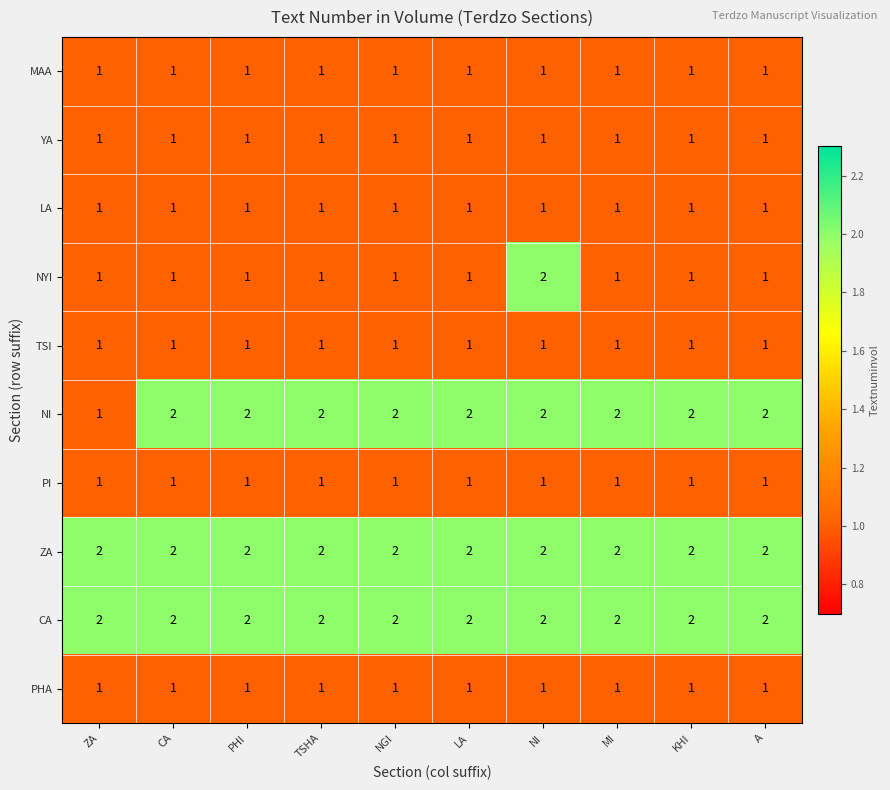

At how many categories does at least one series exceed 1?

10